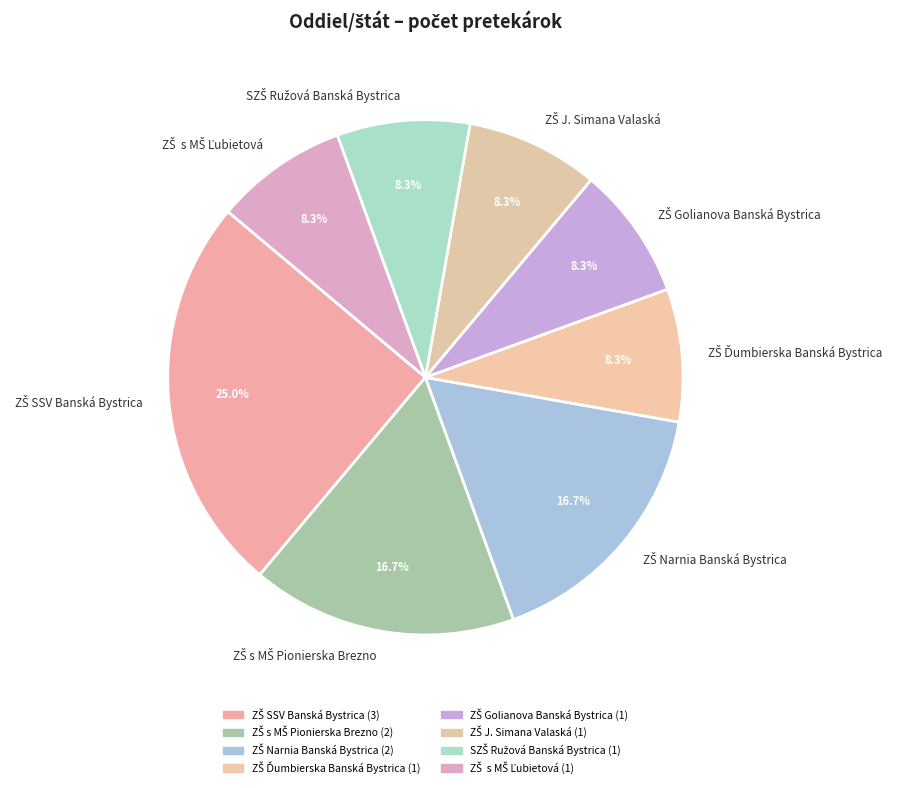

Is there any slice that represents more than half of the pie?

No